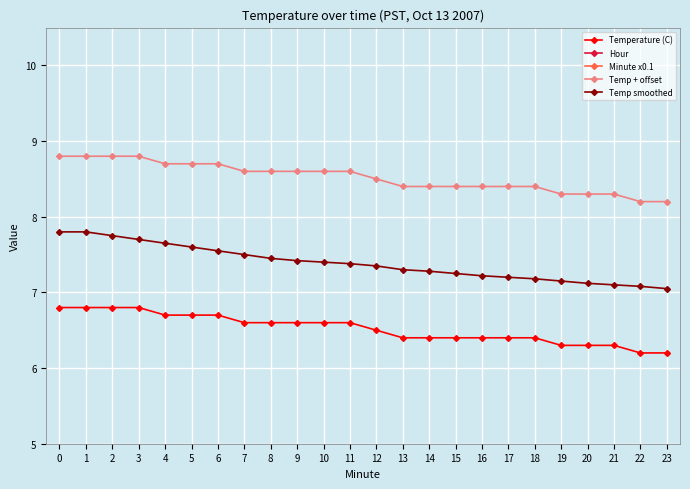

True or false: Hour and Temp + offset intersect in this chart.

False